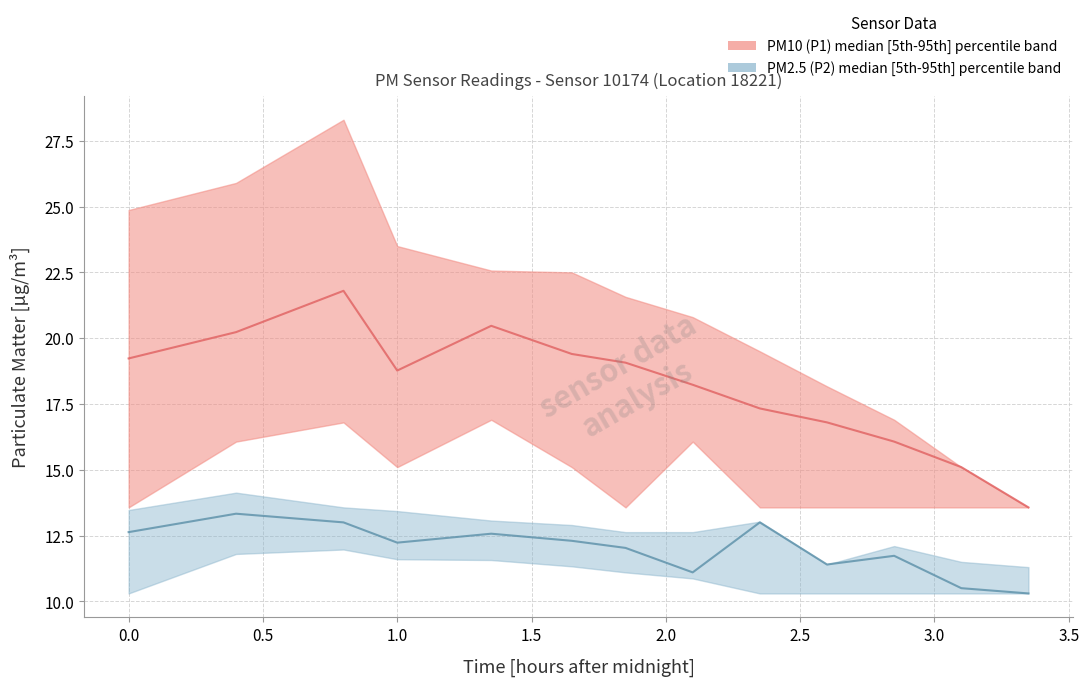

What is the total value across all series at 01:01?

94.6